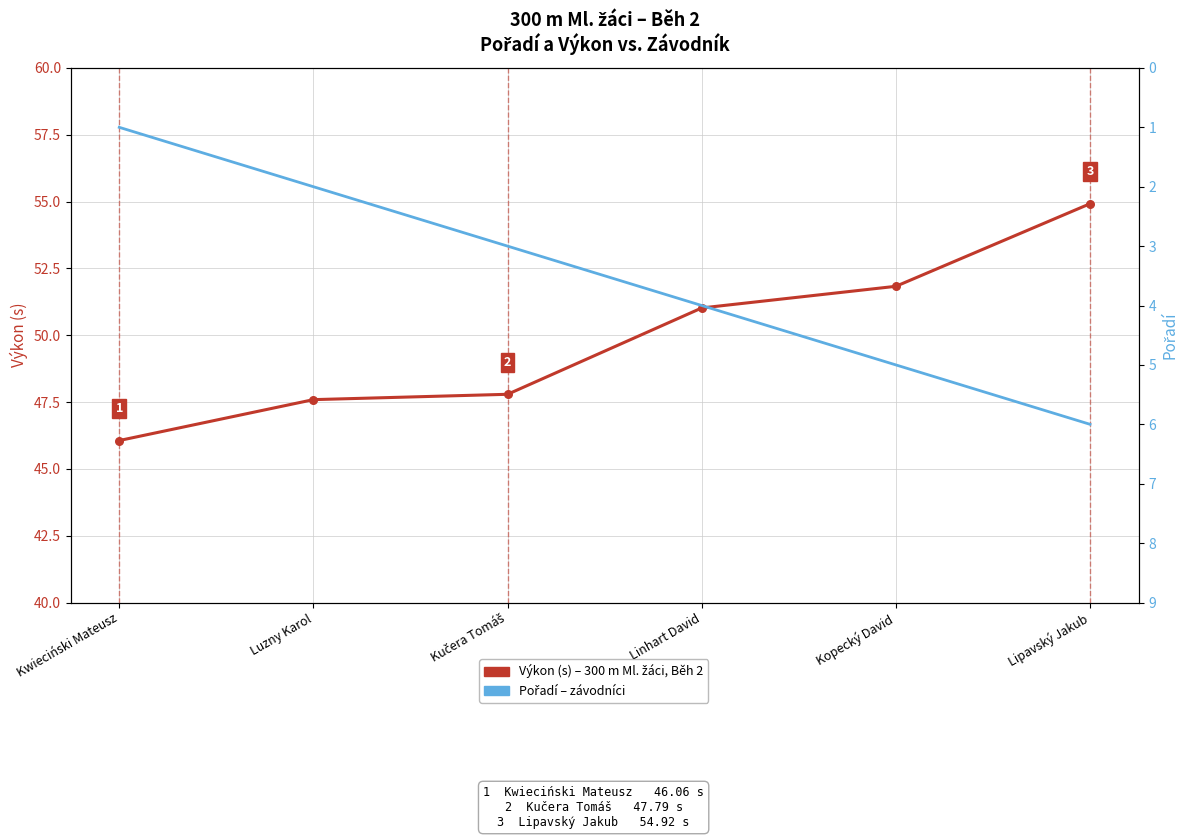

At which category is the sum across all series the highest?

Lipavský Jakub